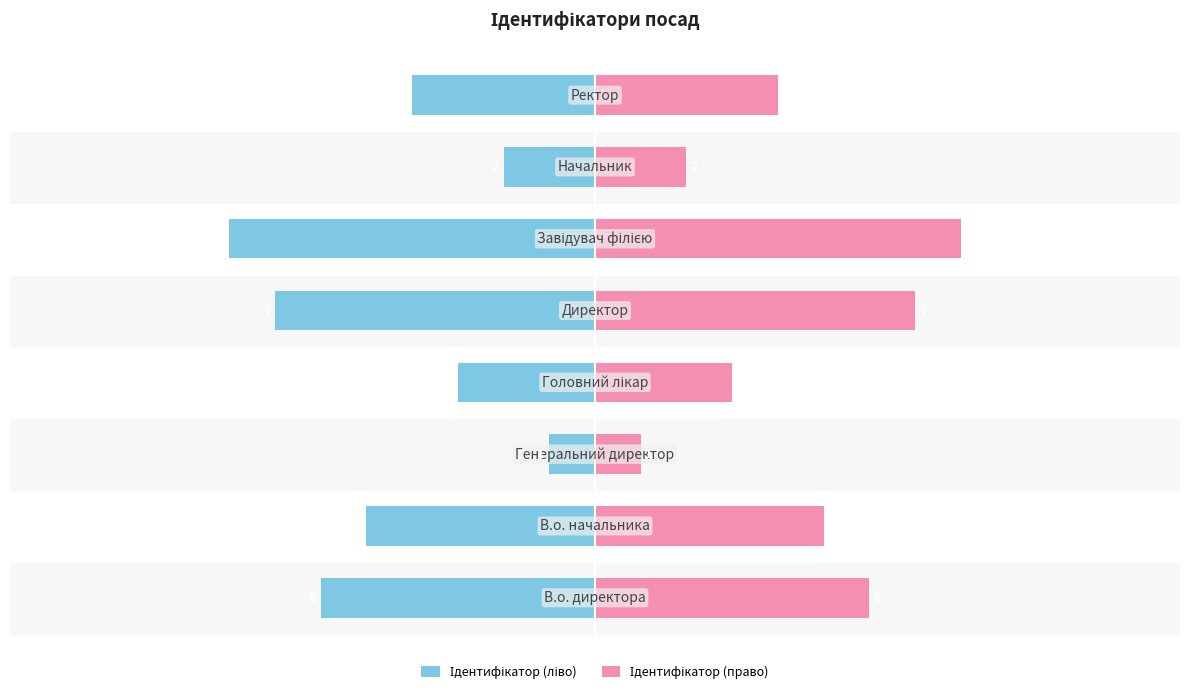

At how many categories does at least one series exceed -3?

8